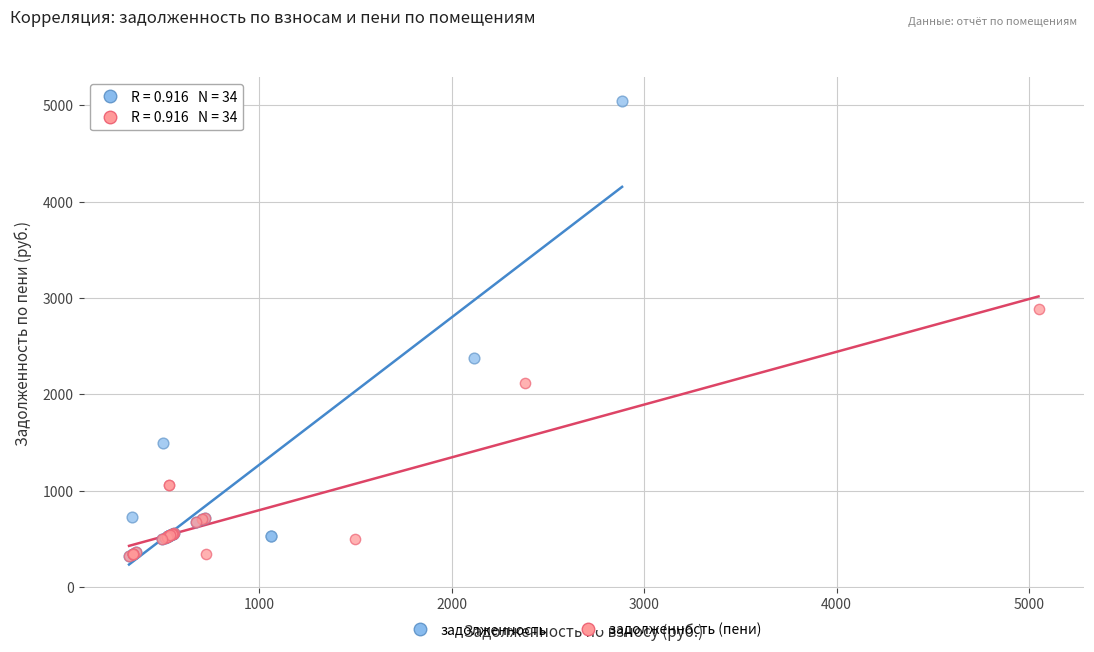

Which series contains the highest Y value?

задолженность